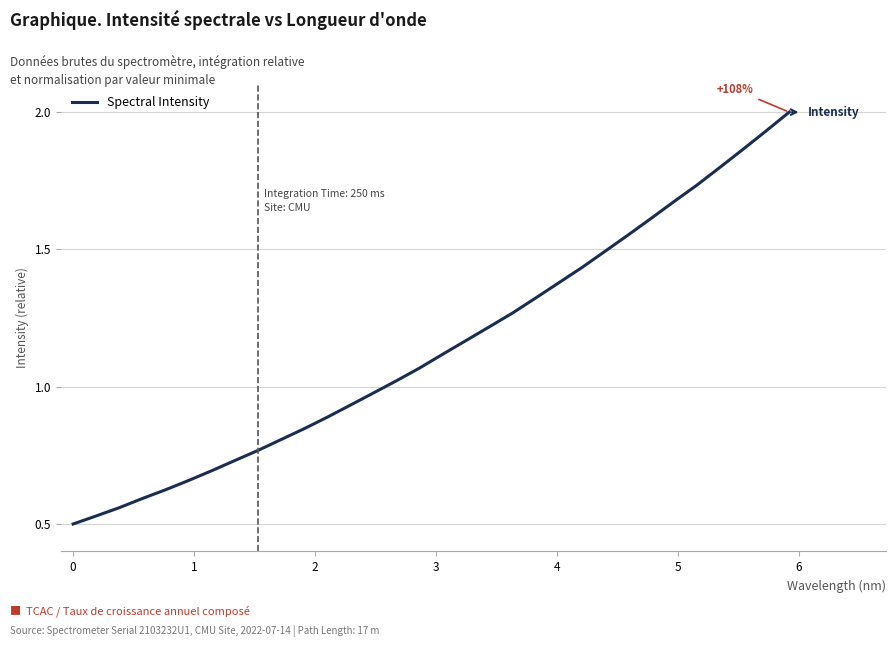

What is the maximum value shown in the chart?

2.0